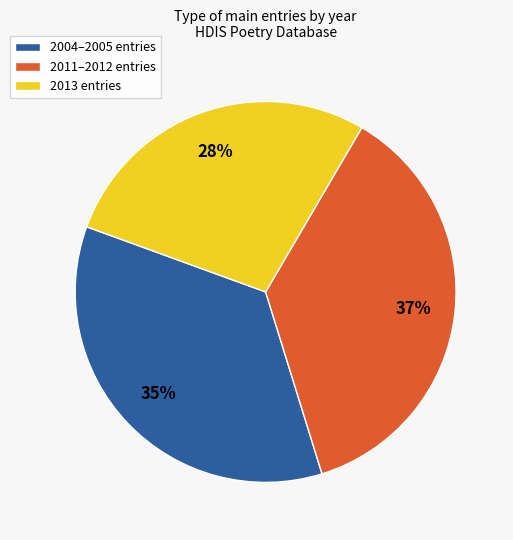

Is there a majority slice in this chart?

No